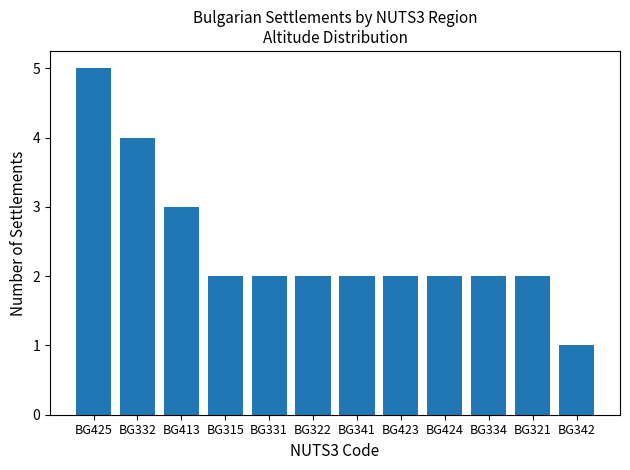

How many series are shown in this chart?

1